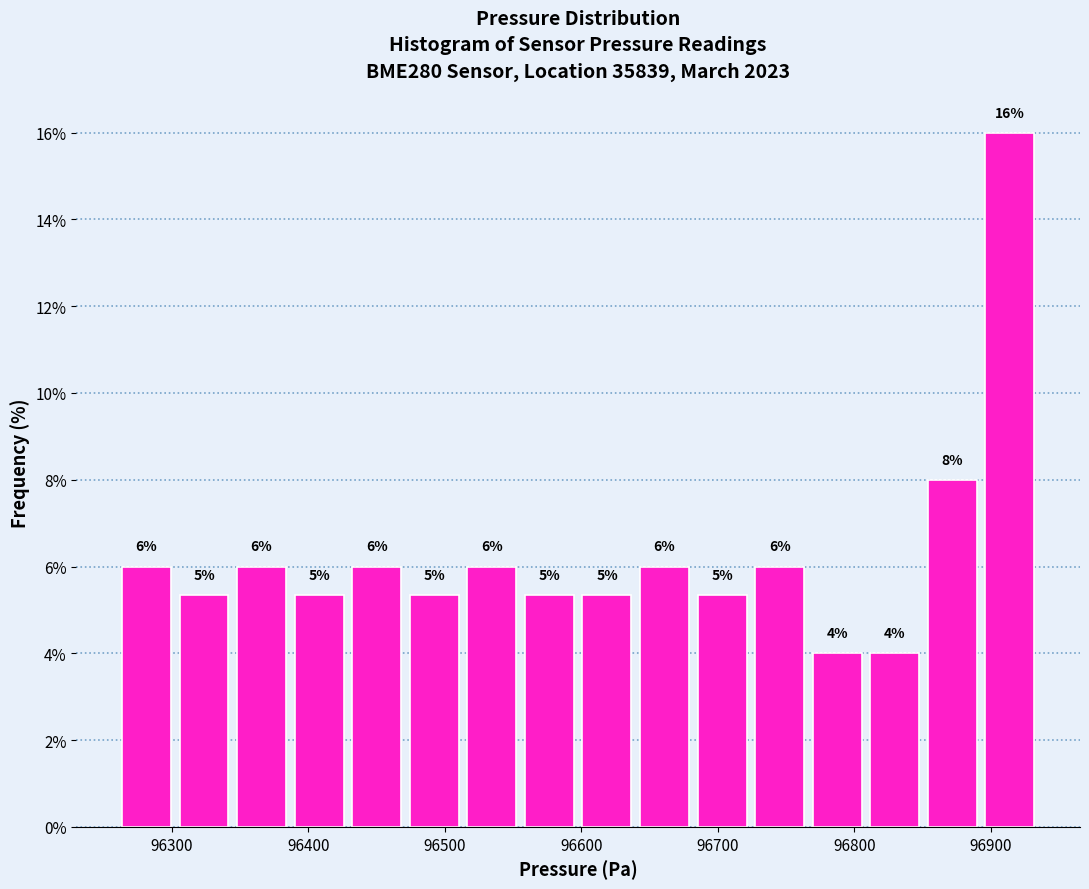

Which range on the x-axis has the tallest bar?

96890 to 96930